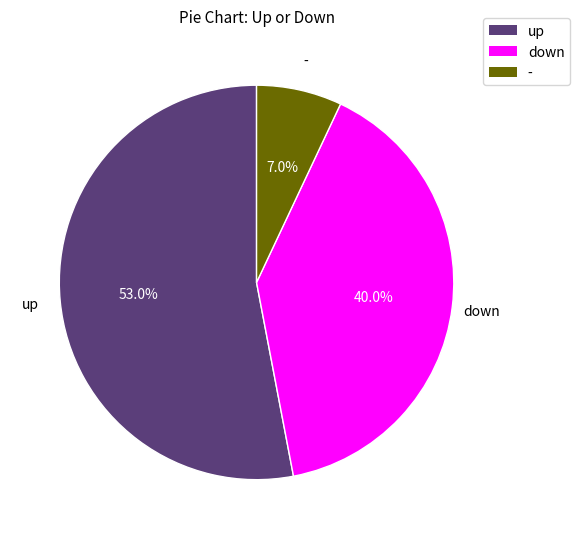

Which category has the smallest portion of the pie?

-